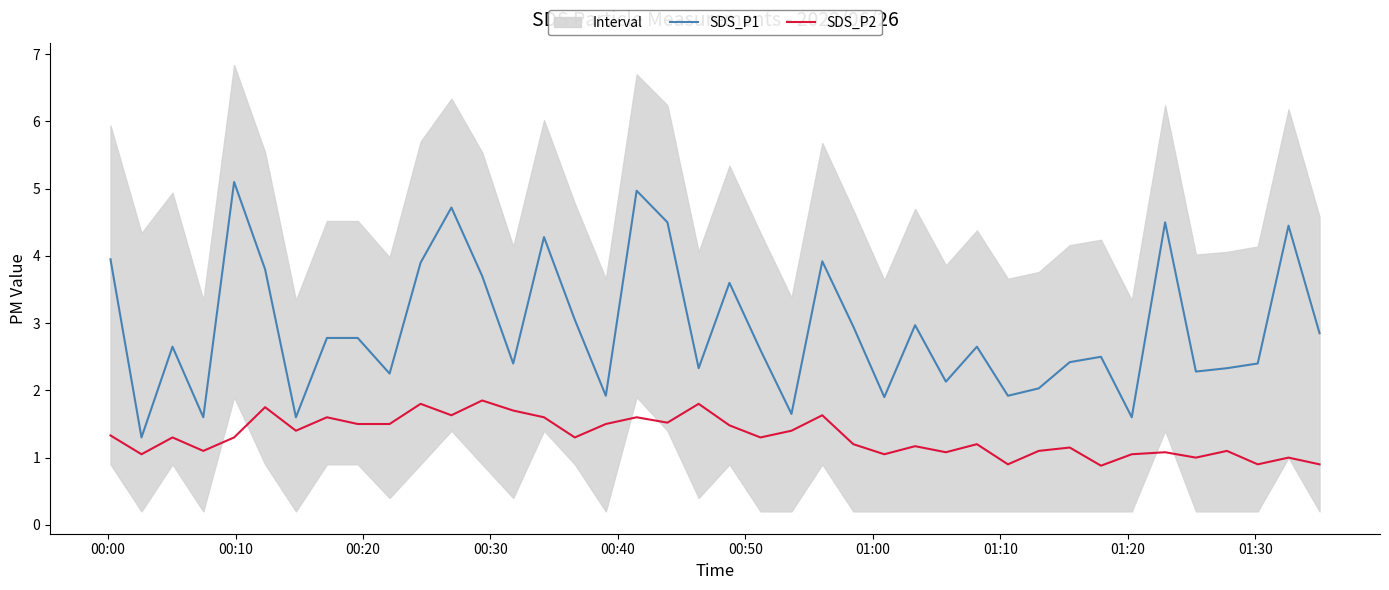

What is the difference between the second highest and second lowest values in the SDS_P2 series?

0.9